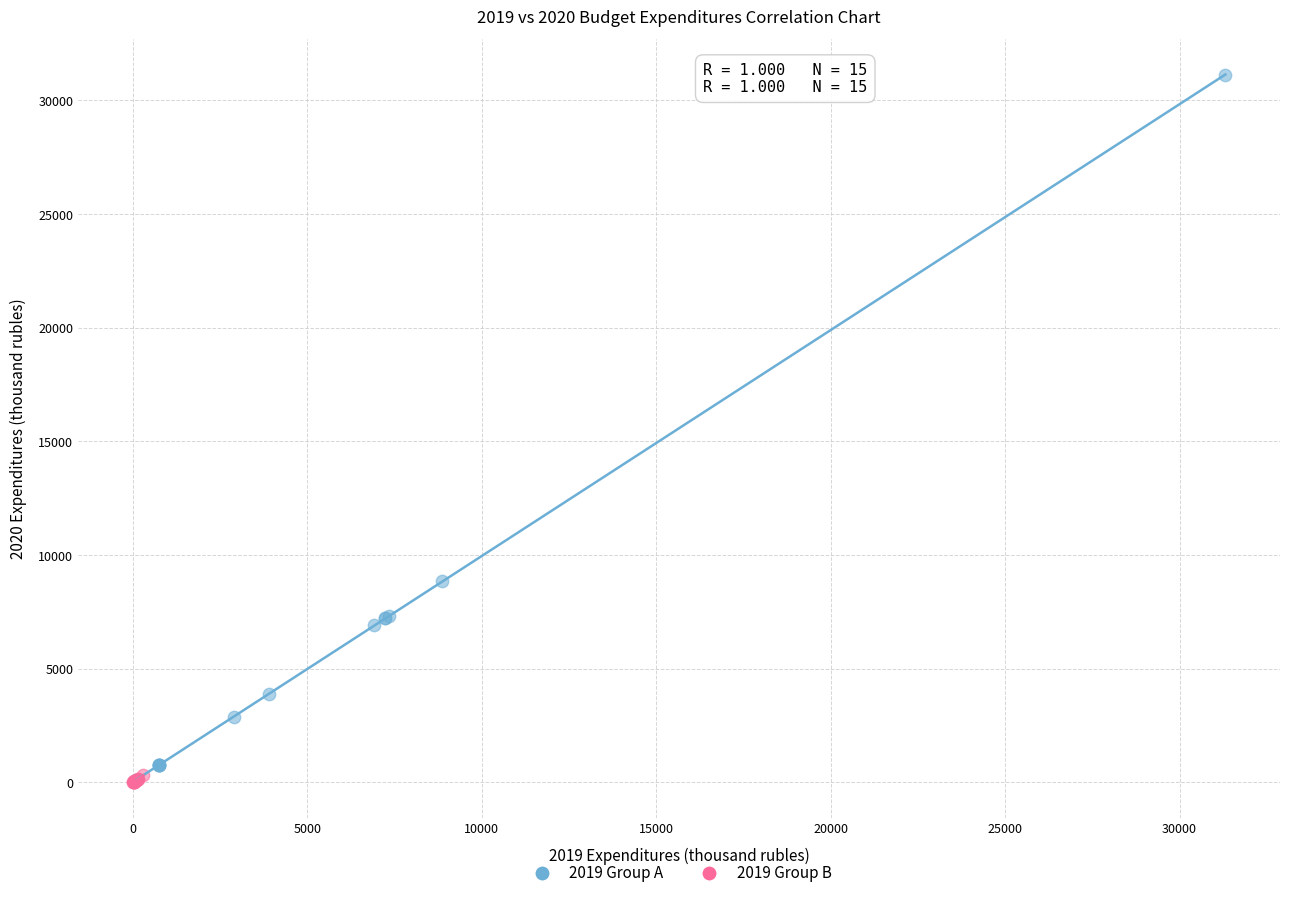

Which series reaches the maximum Y coordinate?

2019 Group A